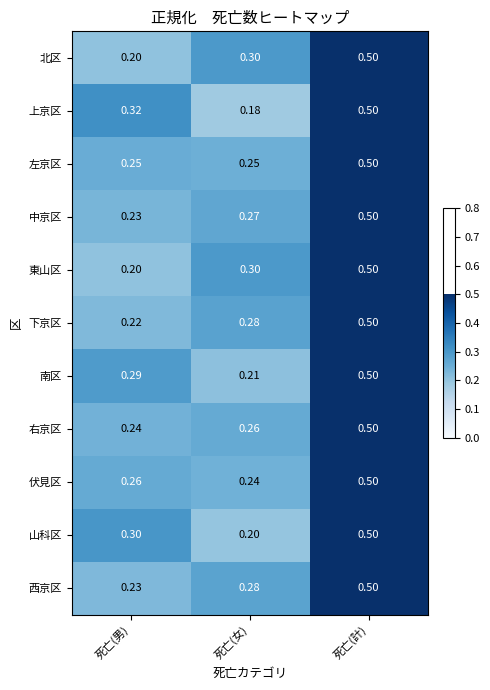

At which label is 山科区 closest to 0?

死亡(女)